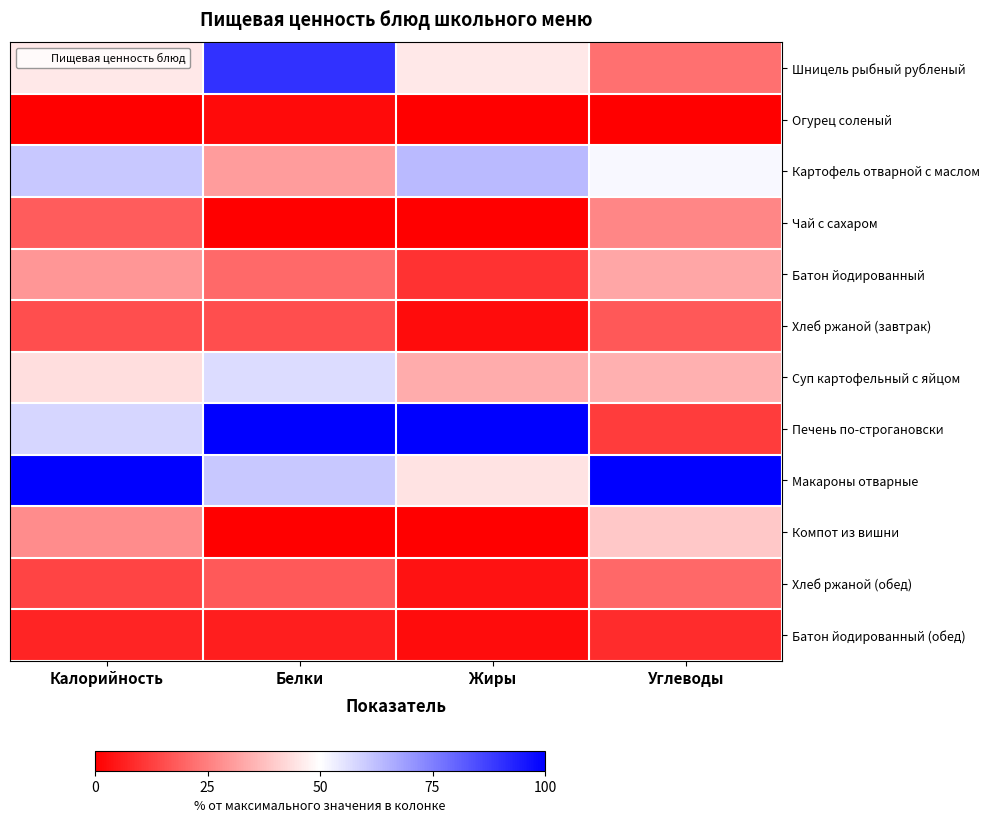

What is the maximum value shown in the chart?

1.0